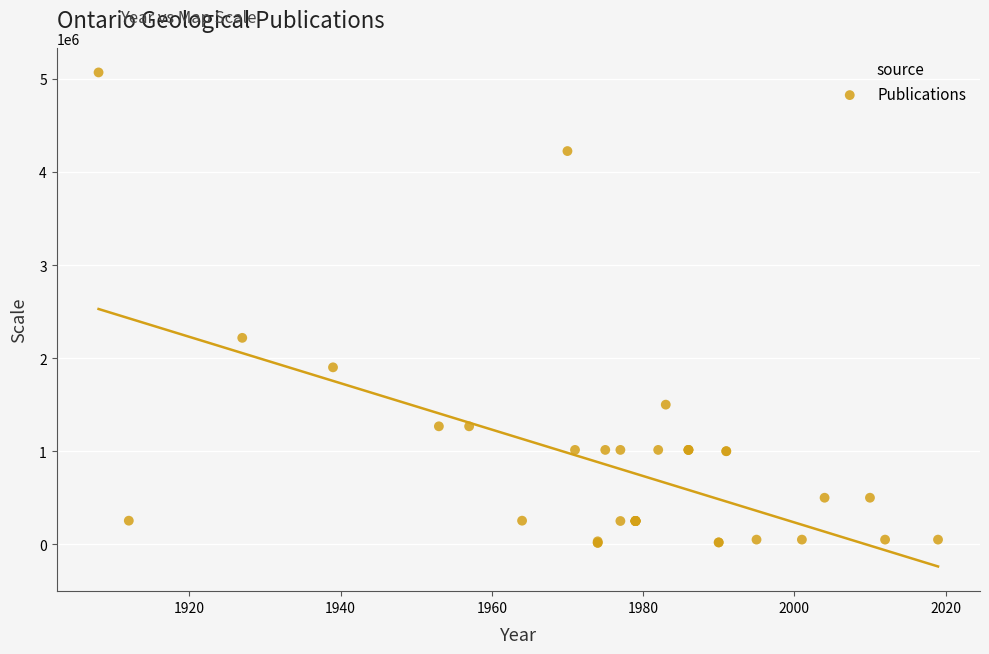

What Y value in the scatter plot is closest to 2542320?

2217600